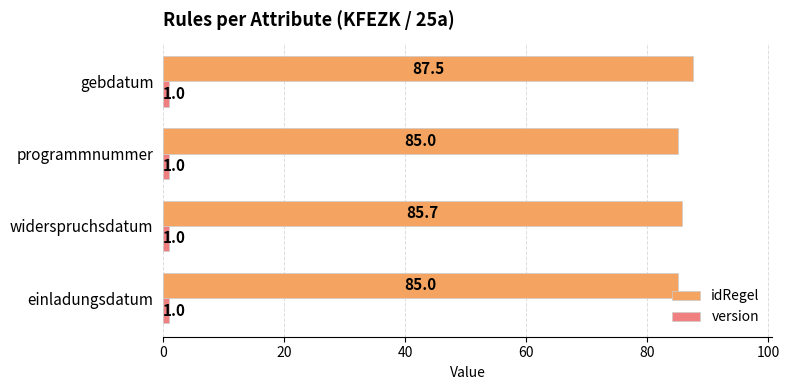

What is the highest value of the idRegel series?

87.5